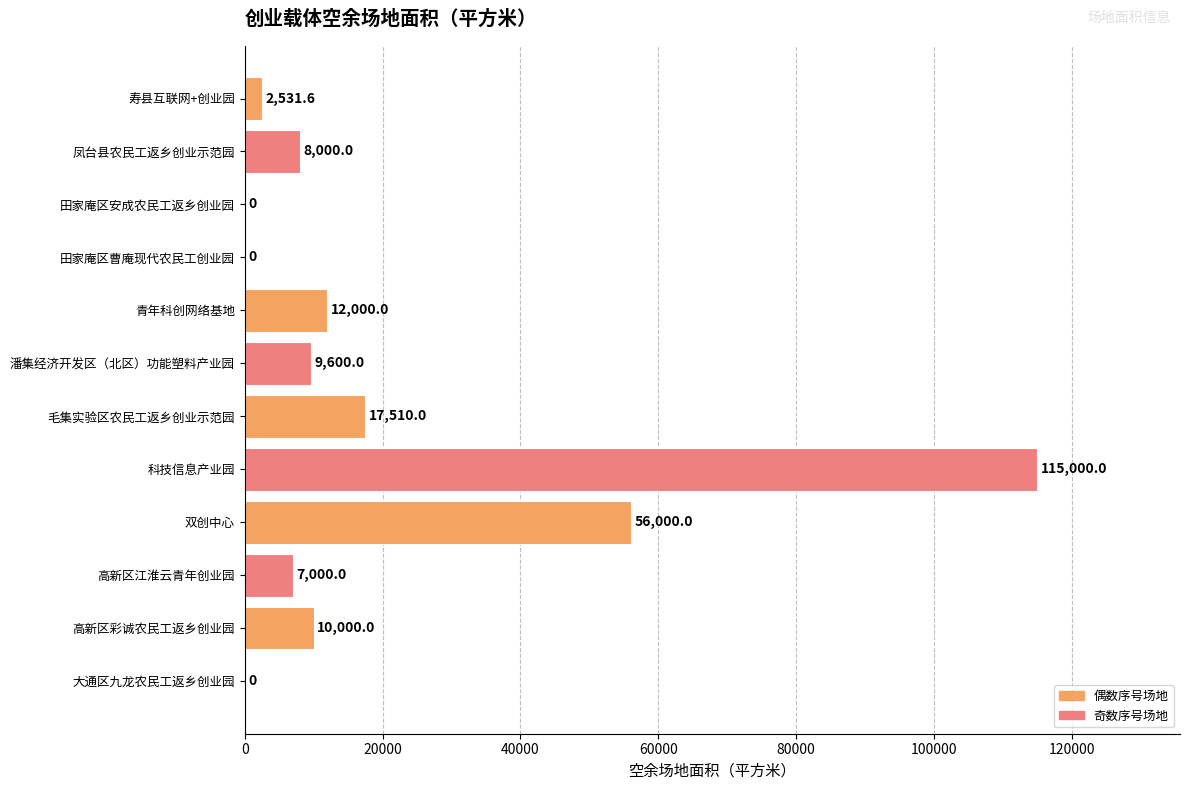

How many distinct data groups are displayed?

1